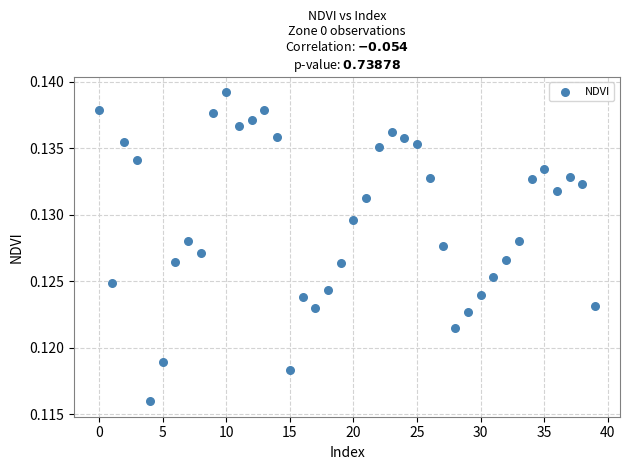

How many data points are displayed?

40